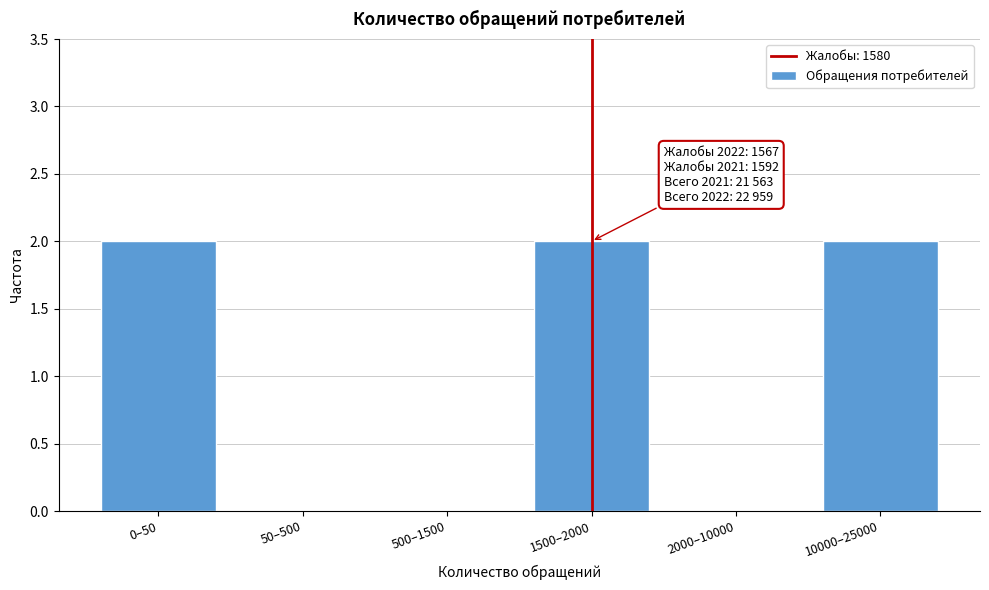

Reading left to right, transcribe all the data shown in this chart.

0–50=2	50–500=0	500–1500=0	1500–2000=2	2000–10000=0	10000–25000=2